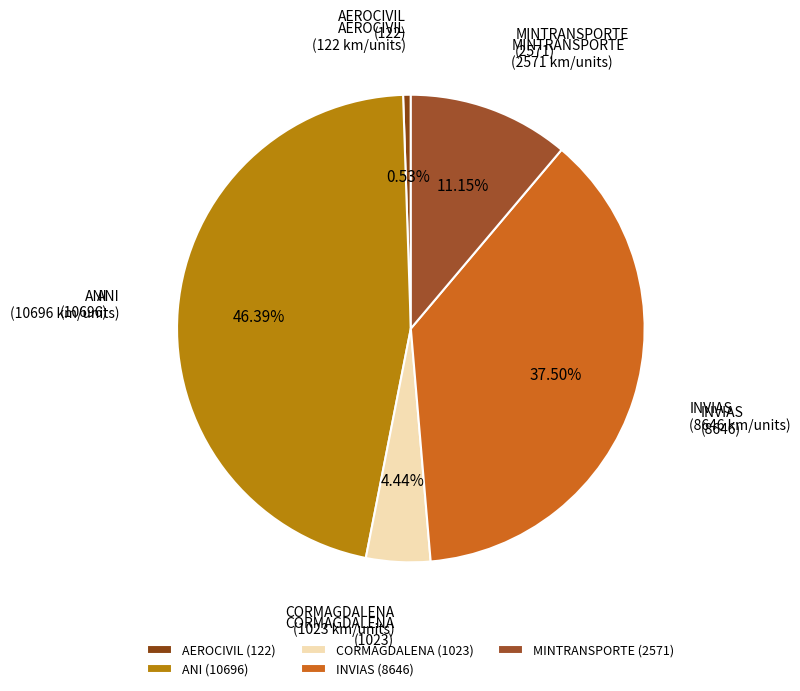

How many slices are in this pie chart?

5